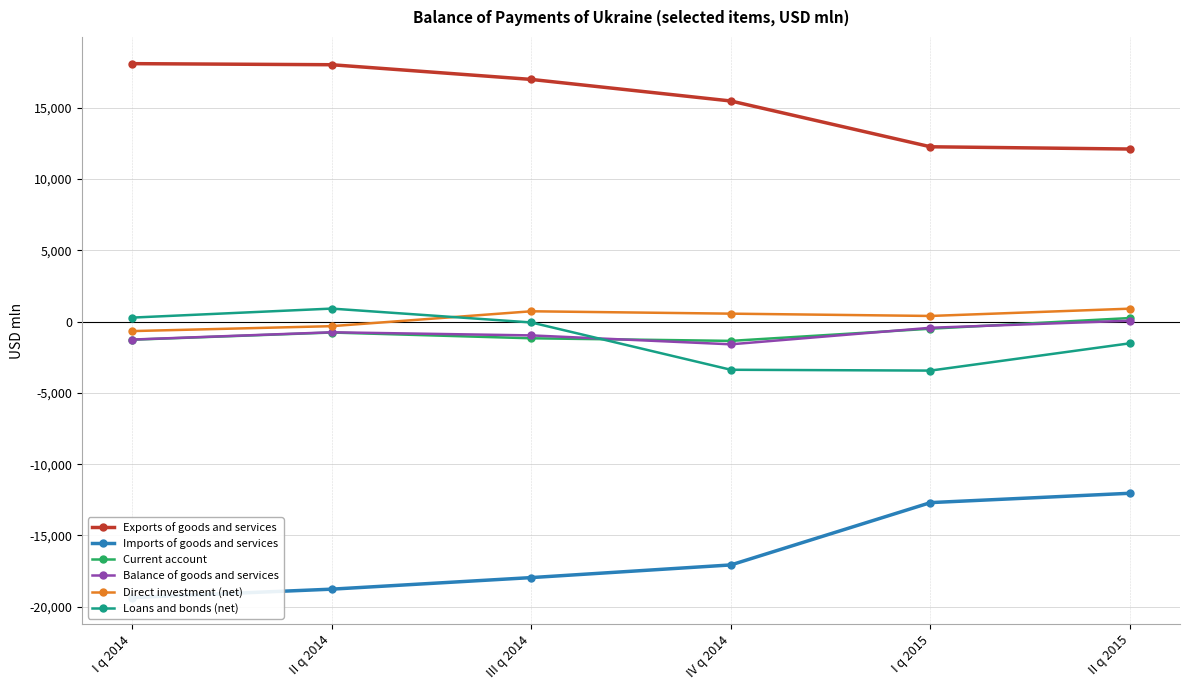

Between II q 2014 and III q 2014, which series saw the biggest shift?

Direct investment (net)